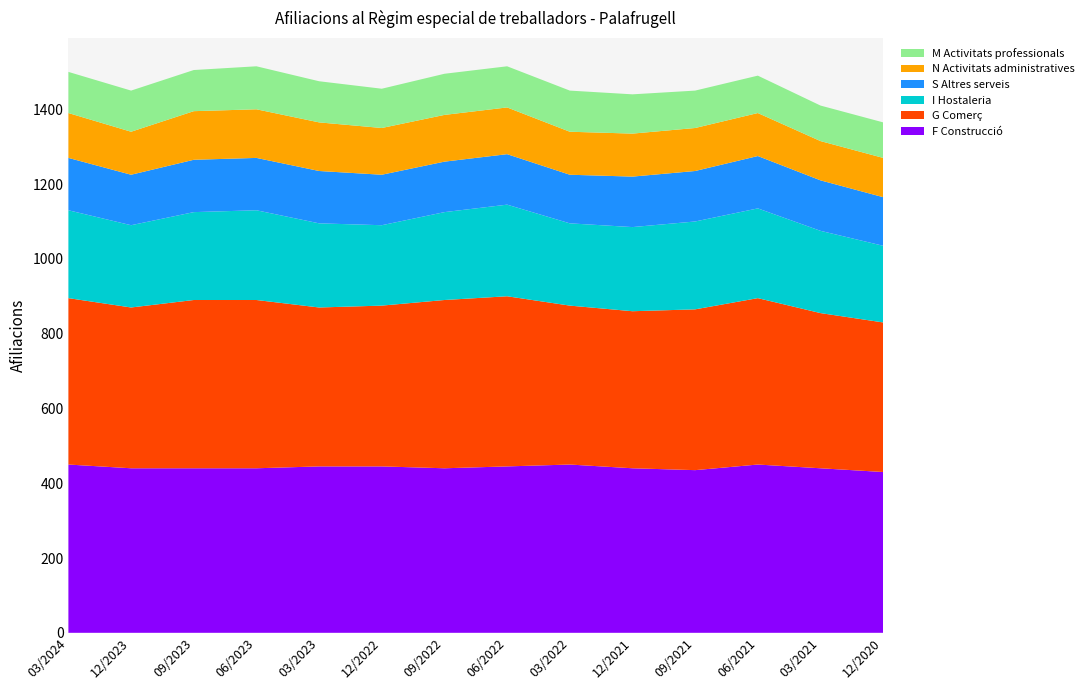

Reading left to right, transcribe all the data shown in this chart.

F Construcció: 03/2024=450	12/2023=440	09/2023=440	06/2023=440	03/2023=445	12/2022=445	09/2022=440	06/2022=445	03/2022=450	12/2021=440	09/2021=435	06/2021=450	03/2021=440	12/2020=430
G Comerç: 03/2024=445	12/2023=430	09/2023=450	06/2023=450	03/2023=425	12/2022=430	09/2022=450	06/2022=455	03/2022=425	12/2021=420	09/2021=430	06/2021=445	03/2021=415	12/2020=400
I Hostaleria: 03/2024=235	12/2023=220	09/2023=235	06/2023=240	03/2023=225	12/2022=215	09/2022=235	06/2022=245	03/2022=220	12/2021=225	09/2021=235	06/2021=240	03/2021=220	12/2020=205
S Altres serveis: 03/2024=140	12/2023=135	09/2023=140	06/2023=140	03/2023=140	12/2022=135	09/2022=135	06/2022=135	03/2022=130	12/2021=135	09/2021=135	06/2021=140	03/2021=135	12/2020=130
N Activitats administratives: 03/2024=120	12/2023=115	09/2023=130	06/2023=130	03/2023=130	12/2022=125	09/2022=125	06/2022=125	03/2022=115	12/2021=115	09/2021=115	06/2021=115	03/2021=105	12/2020=105
M Activitats professionals: 03/2024=110	12/2023=110	09/2023=110	06/2023=115	03/2023=110	12/2022=105	09/2022=110	06/2022=110	03/2022=110	12/2021=105	09/2021=100	06/2021=100	03/2021=95	12/2020=95